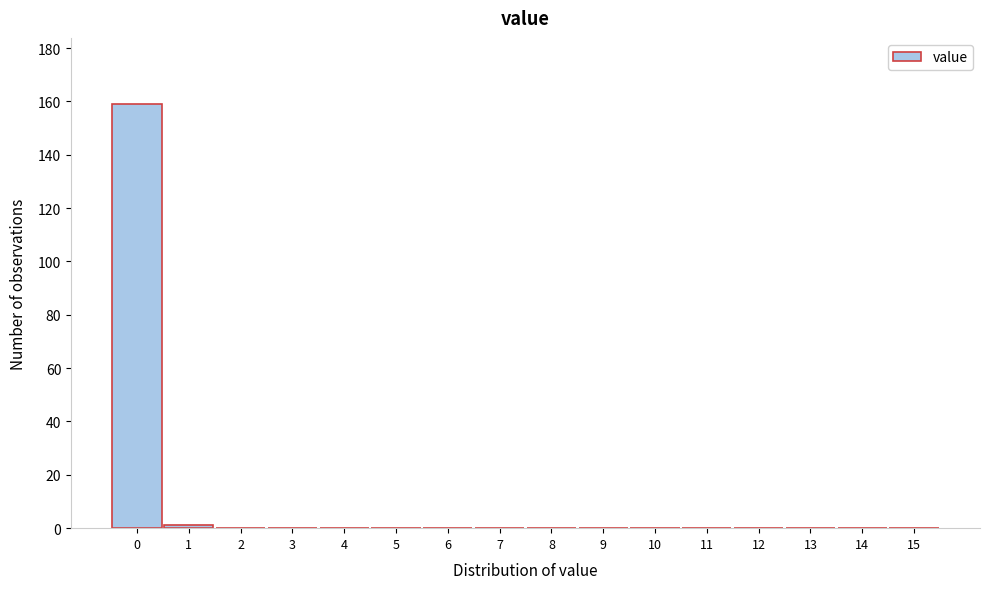

Over which range of the x-axis is the bar tallest?

-0.5 to 0.5